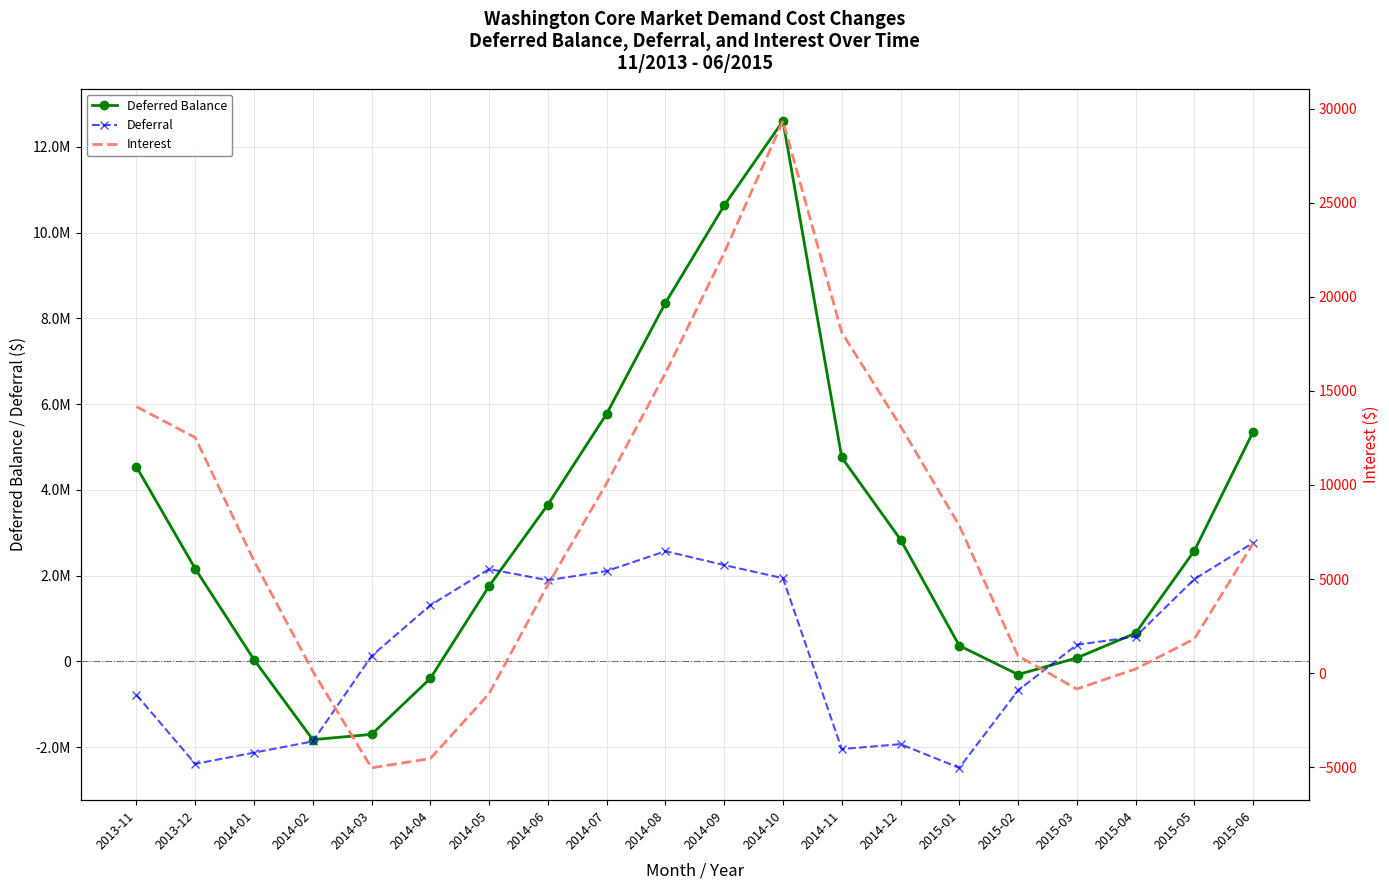

At which category does Interest reach its first local peak?

2014-10